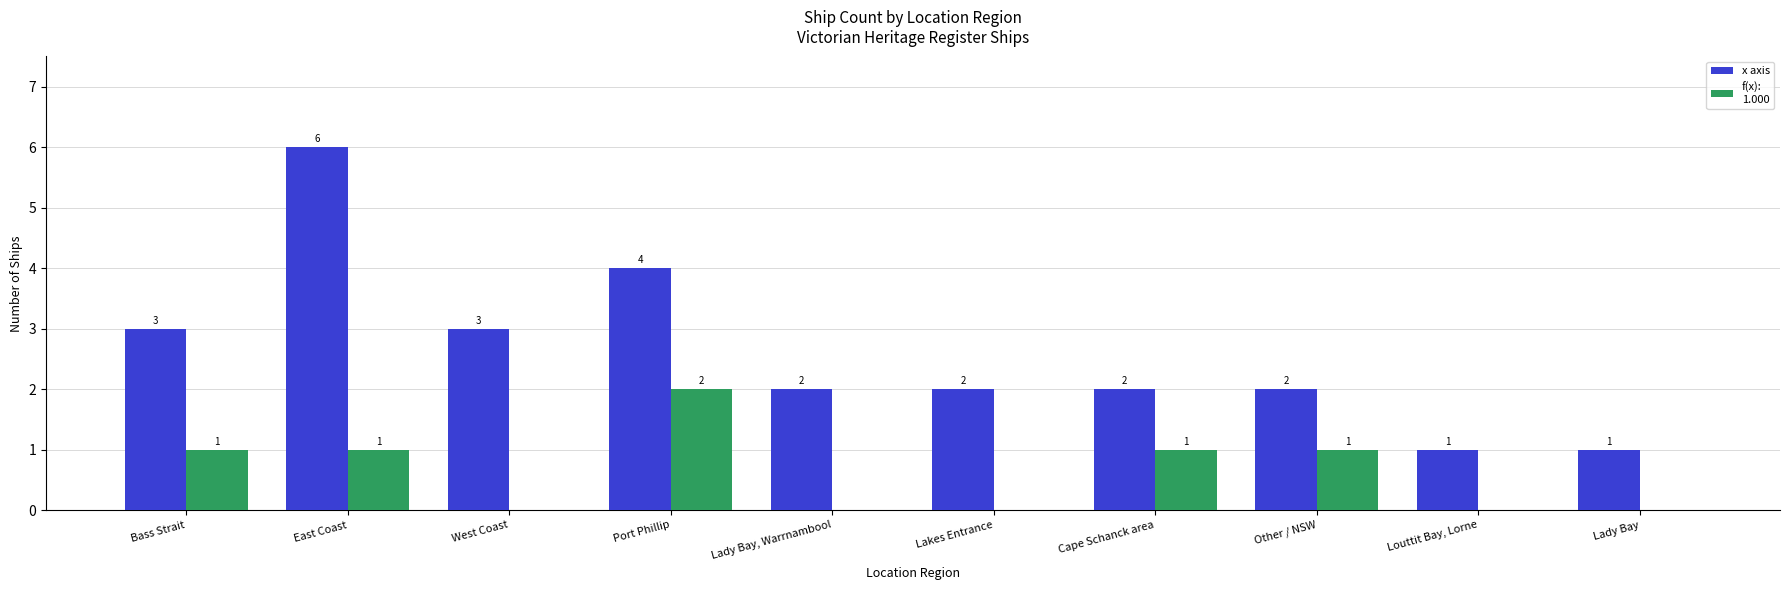

What is the maximum value shown in the chart?

6